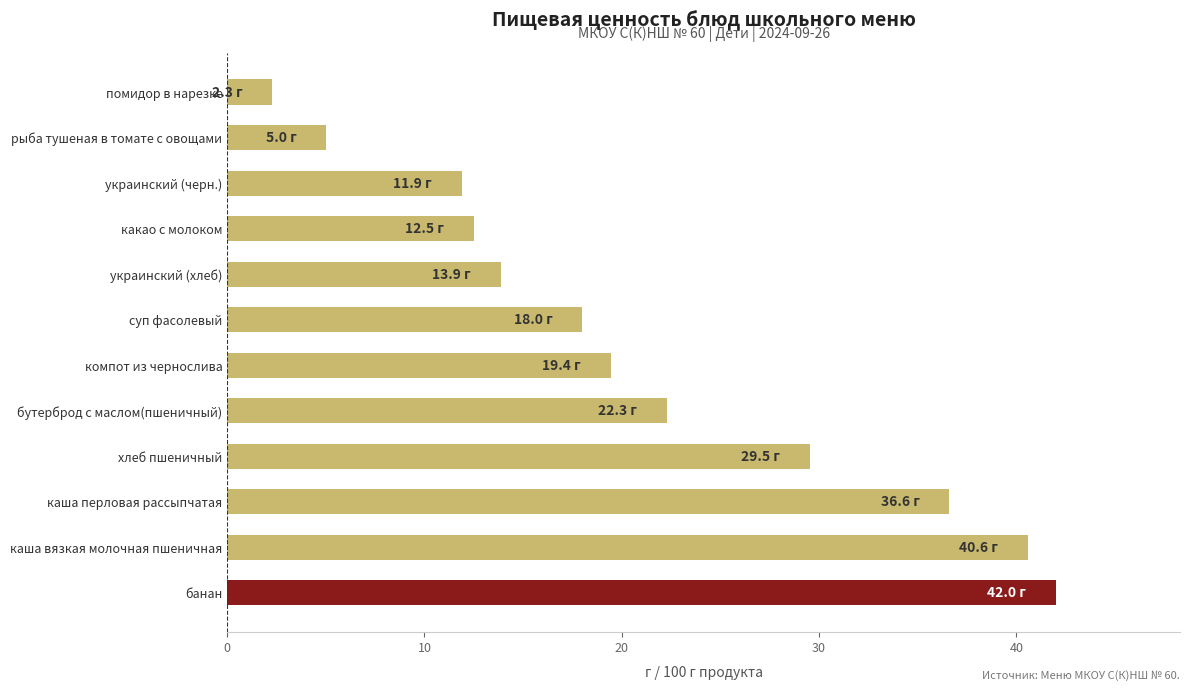

Approximately how many times larger is the value at какао с молоком compared to банан?

0.3